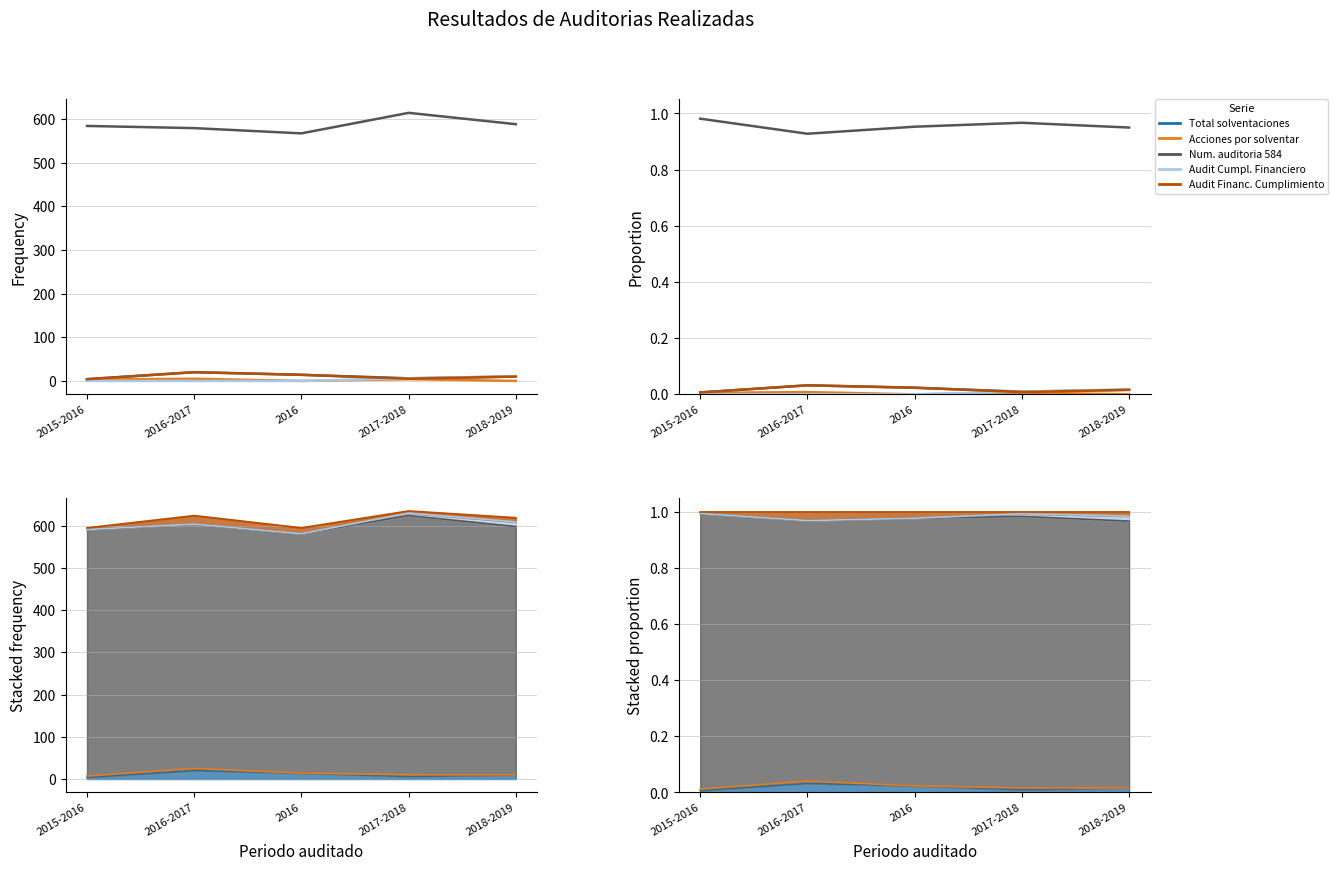

Is the value of Audit Financiera Cumplimiento at 2018-2019 greater than the value of Total solventaciones at 2017-2018?

Yes